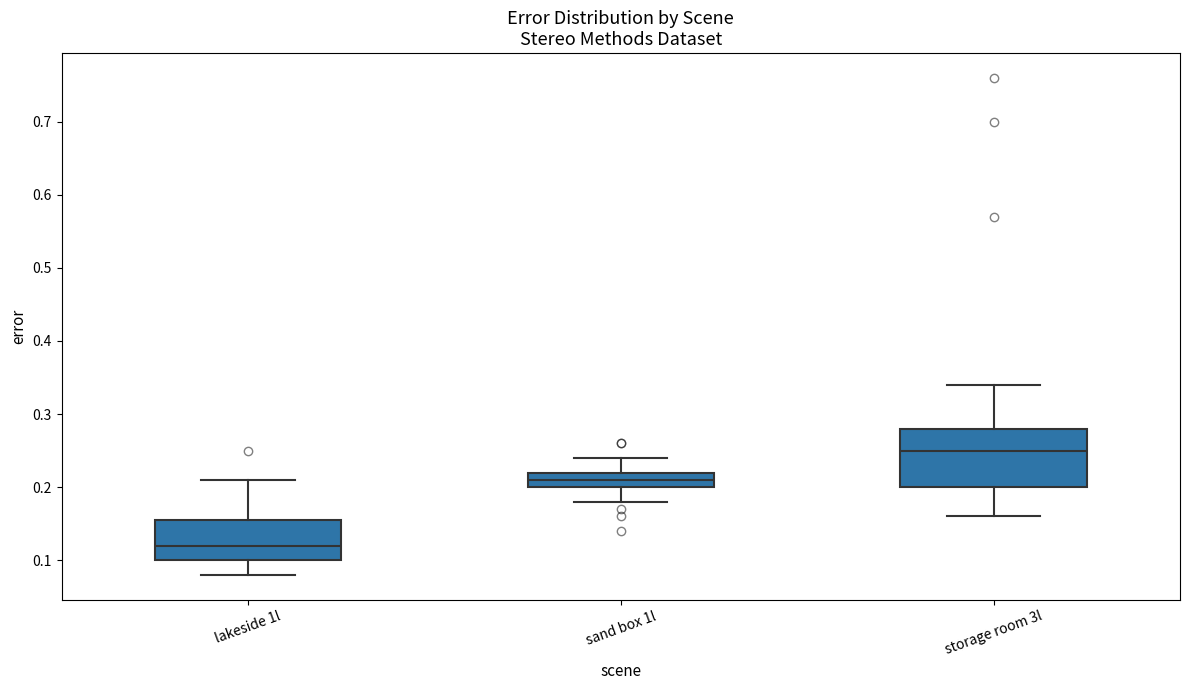

Reading left to right, transcribe this box plot: for each box, give where its median line is, the range the box spans, and where its two whiskers end, as read against the y-axis. The values are not printed on the chart, so give them approximately, as read against the axis.

lakeside 1l: median 0.12, box 0.10 to 0.16, whiskers 0.08 to 0.21
sand box 1l: median 0.21, box 0.20 to 0.22, whiskers 0.18 to 0.24
storage room 3l: median 0.25, box 0.20 to 0.28, whiskers 0.16 to 0.34